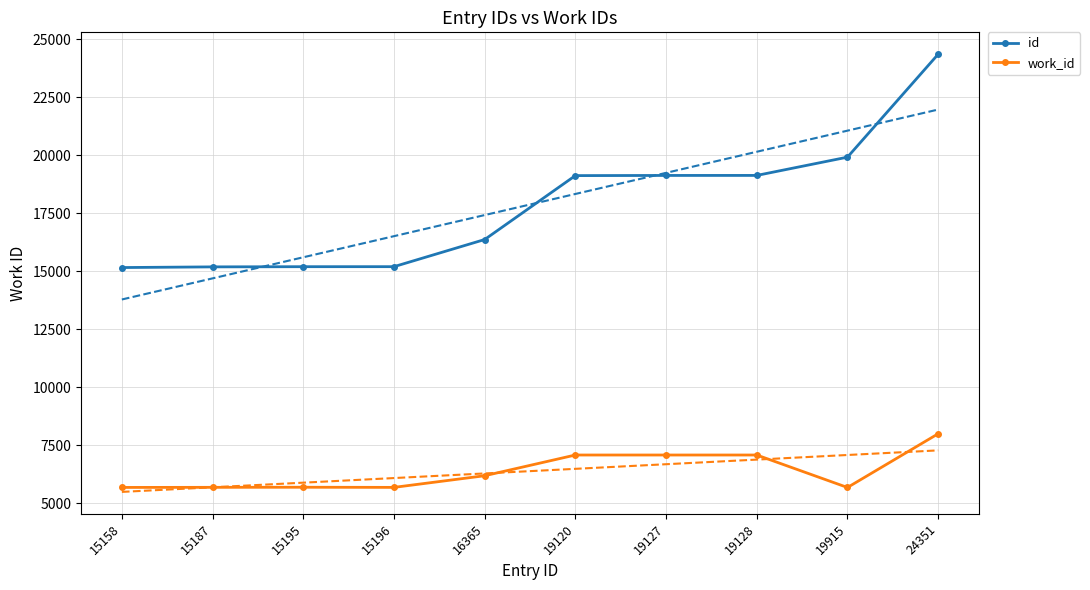

How many data points in id are above 19120?

4